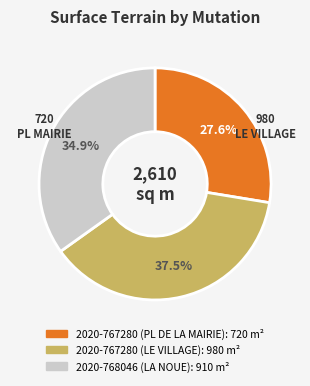

To the nearest percent, what portion does 2020-768046 (LA NOUE) represent?

35%